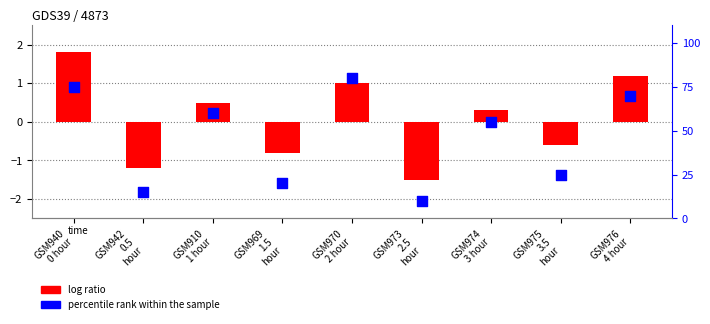

What is the total value across all series at GSM940
0 hour?

76.8